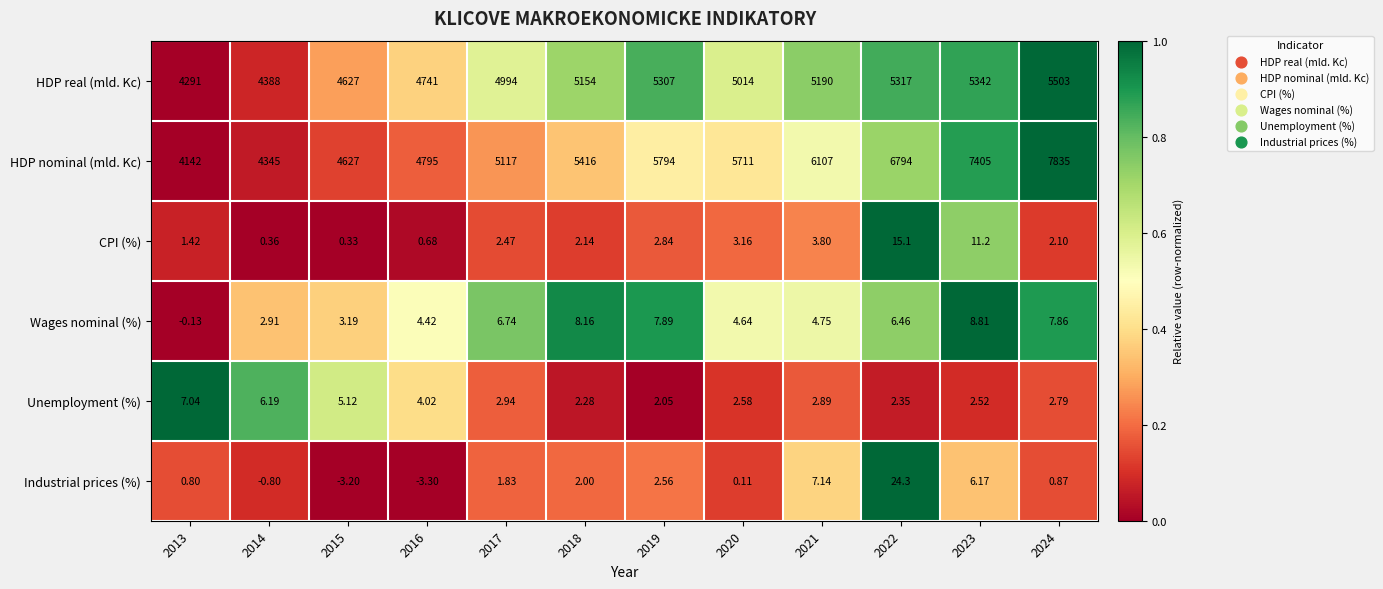

Which series changed the most between 2021 and 2023?

HDP nominal (mld. Kc)